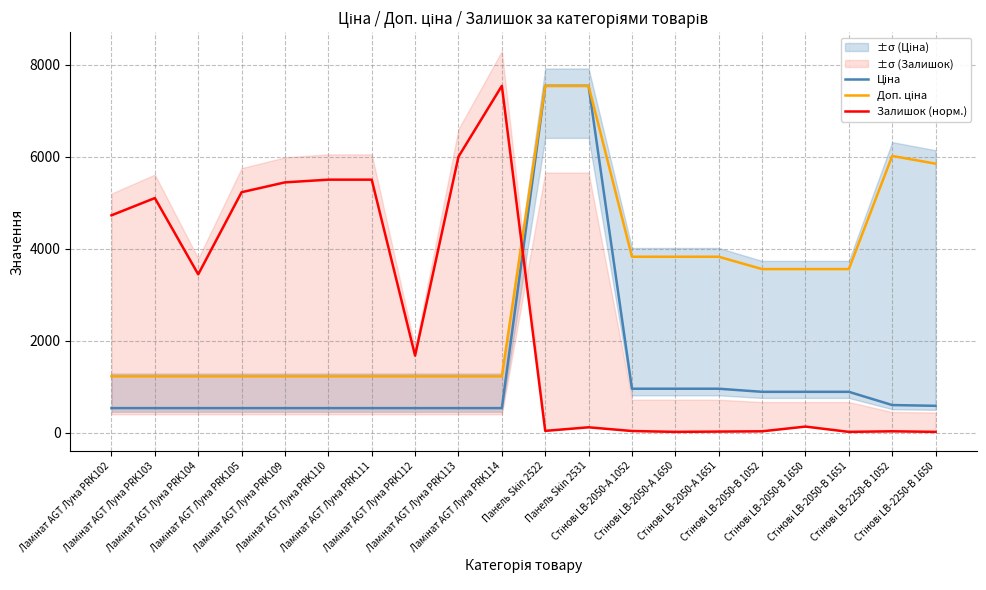

True or false: Доп. ціна has more than 2 interior local peaks.

False